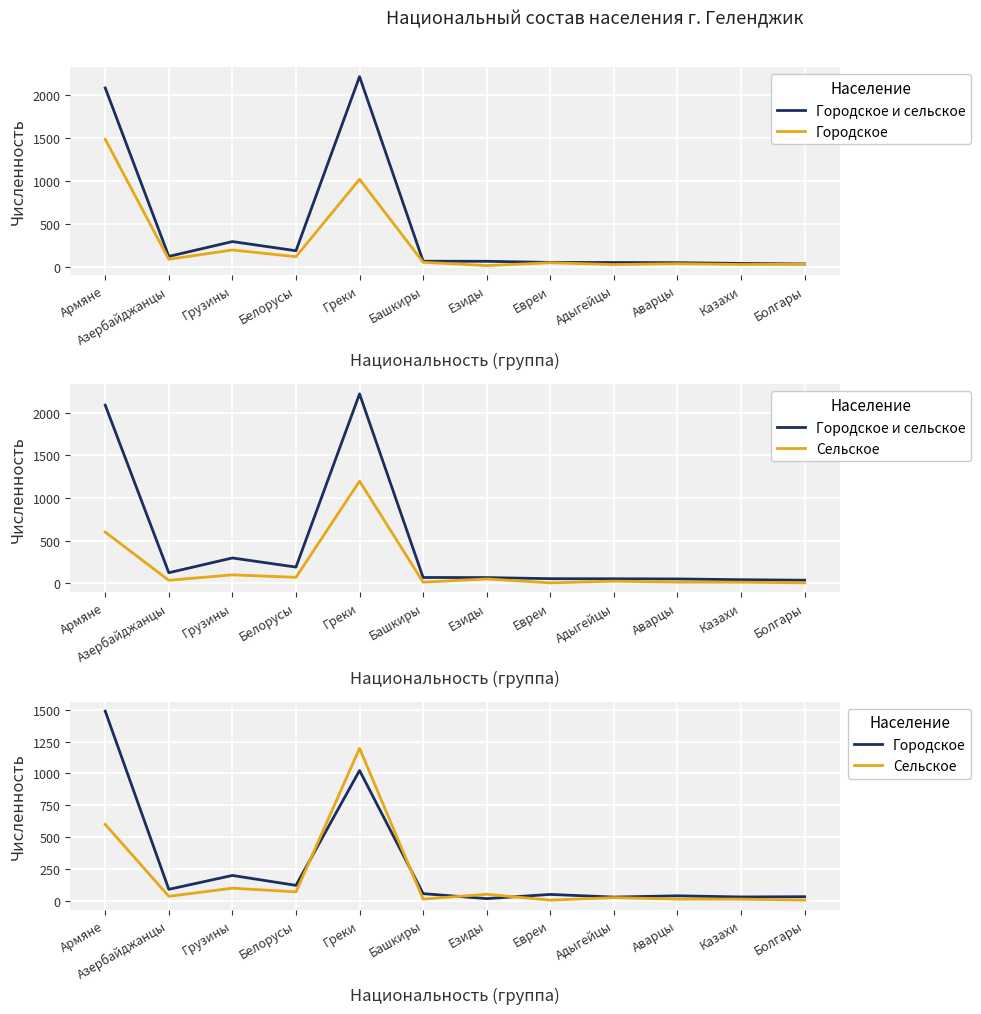

What is the greatest value displayed?

2220